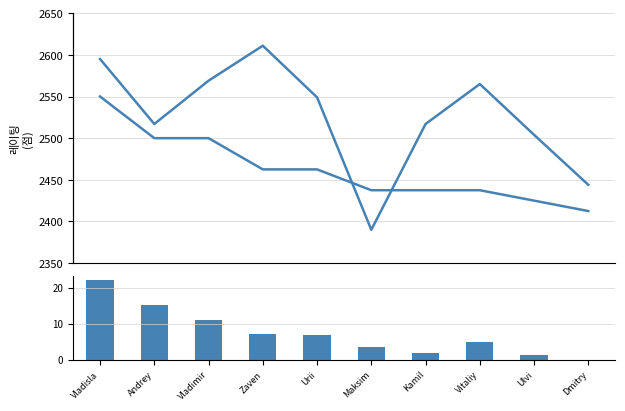

Reading left to right, what are all the values shown in this chart?

Rating: Vladisla=2595.0	Andrey=2517.0	Vladimir=2569.0	Zaven=2611.0	Urii=2549.0	Maksim=2390.0	Kamil=2517.0	Vitaliy=2565.0	Ulvi=2504.0	Dmitry=2444.0
Buchholz diff: Vladisla=22.0	Andrey=15.2	Vladimir=11.0	Zaven=7.2	Urii=6.8	Maksim=3.5	Kamil=2.0	Vitaliy=5.0	Ulvi=1.2	Dmitry=0.0
Score: Vladisla=8.0	Andrey=6.0	Vladimir=6.0	Zaven=4.5	Urii=4.5	Maksim=3.5	Kamil=3.5	Vitaliy=3.5	Ulvi=3.0	Dmitry=2.5